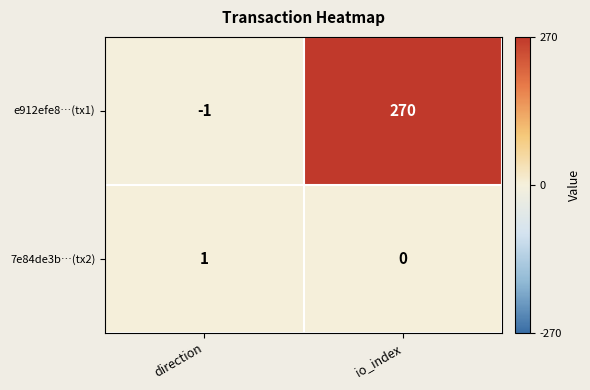

What is the difference between the maximum and minimum values in the e912efe8…(tx1) series?

271